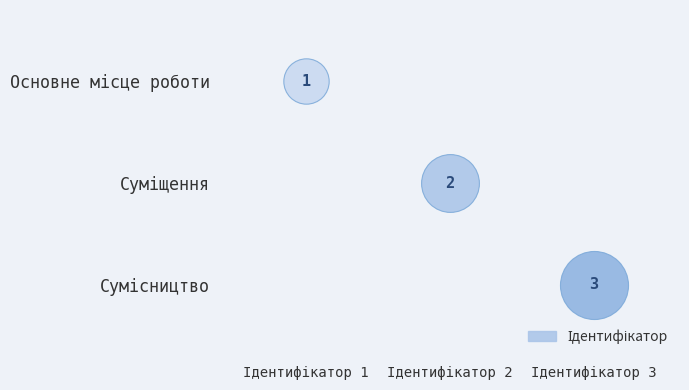

Between Сумісництво and Суміщення, which is larger?

Сумісництво